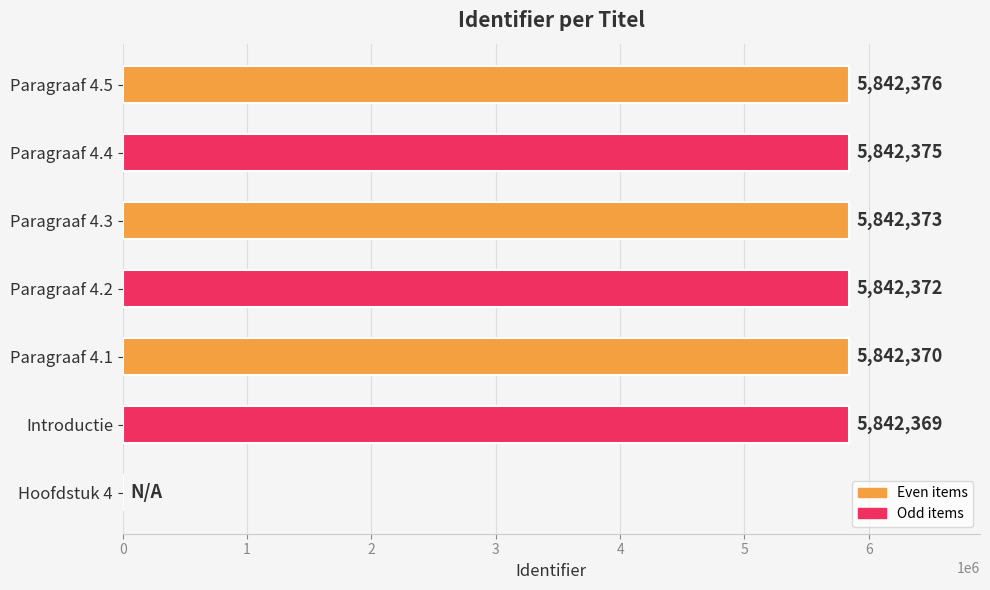

Reading bottom to top, transcribe all the data shown in this chart.

Hoofdstuk 4=0	Introductie=5842369	Paragraaf 4.1=5842370	Paragraaf 4.2=5842372	Paragraaf 4.3=5842373	Paragraaf 4.4=5842375	Paragraaf 4.5=5842376